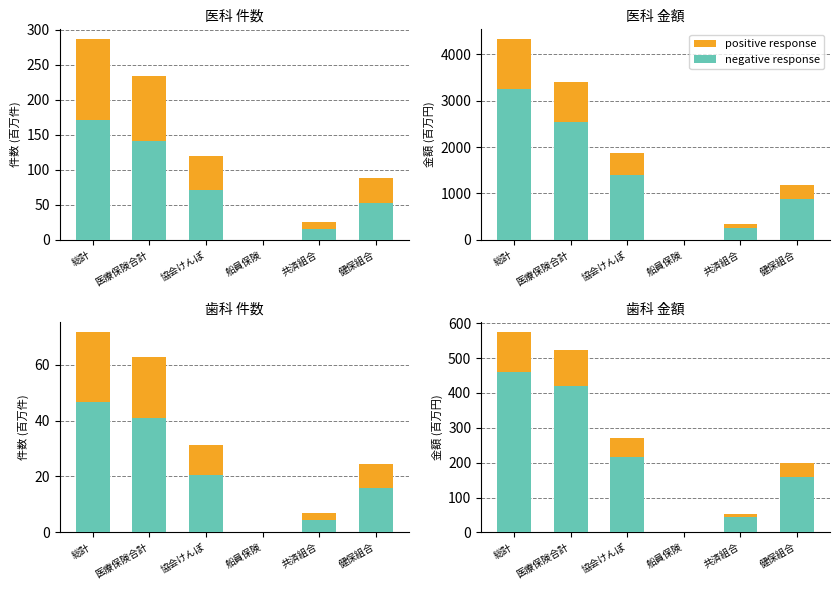

What is the difference between the second highest and second lowest values in the positive response series?

94.0